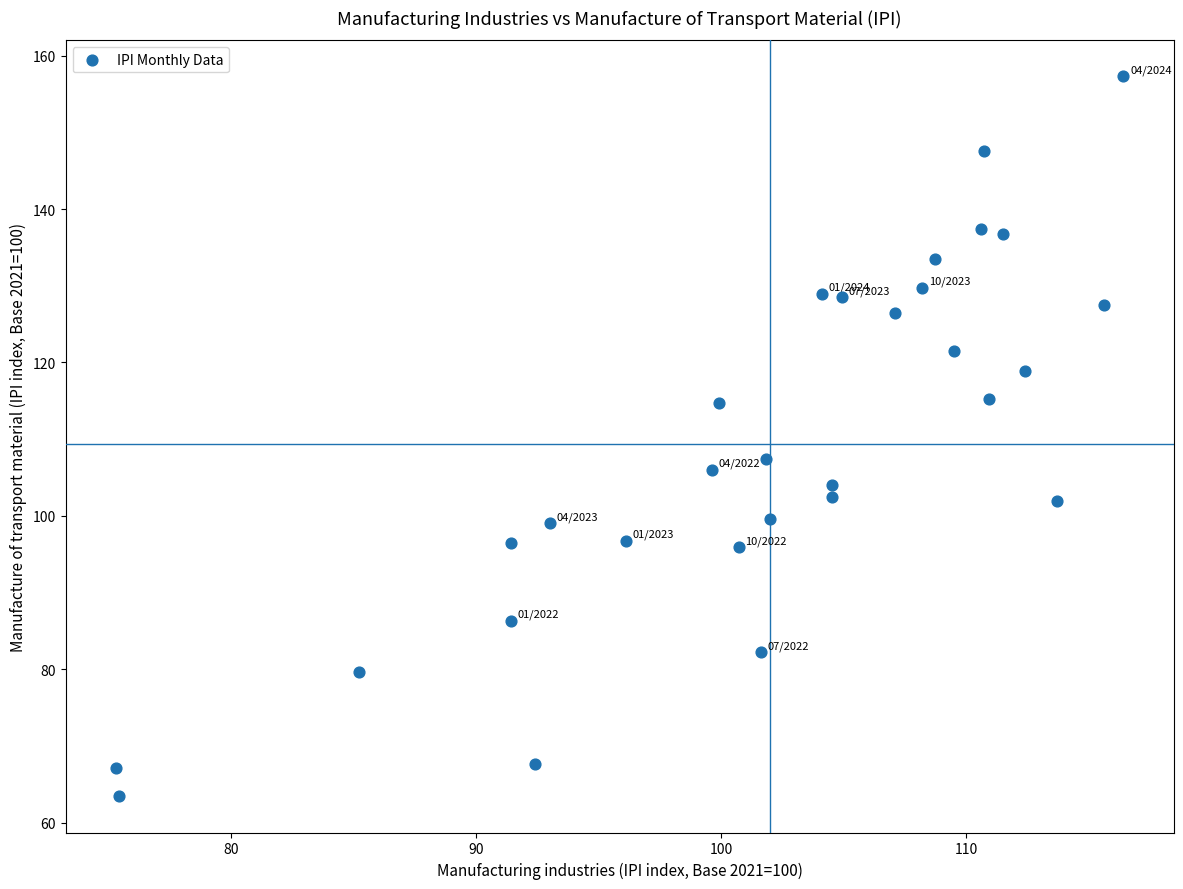

What Y value in the scatter plot is closest to 110?

107.4